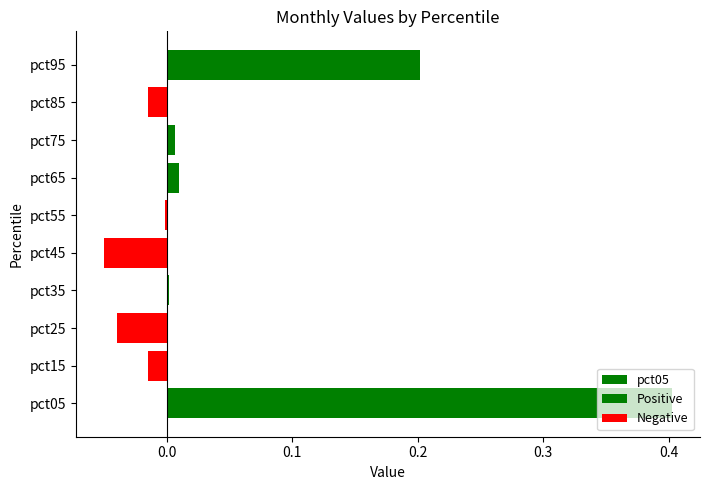

How many categories are shown in the chart?

10